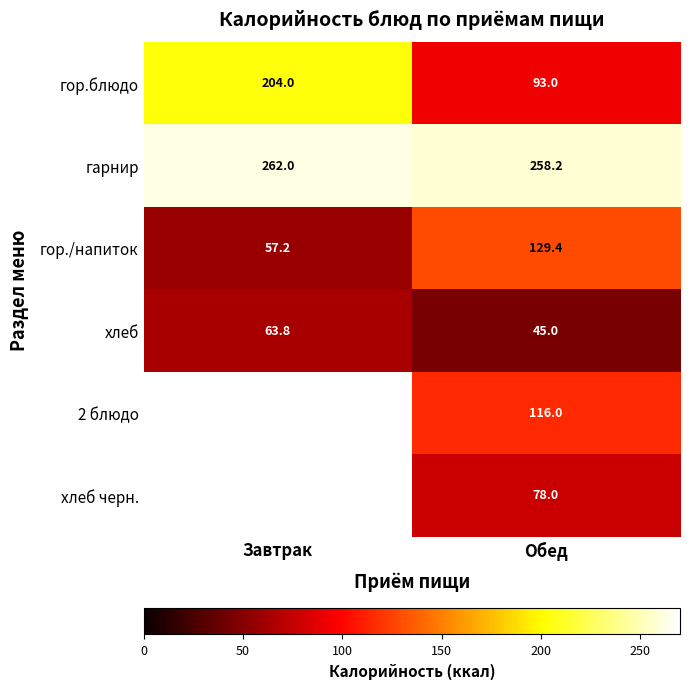

Rank the categories by гарнир value from highest to lowest.

Завтрак, Обед